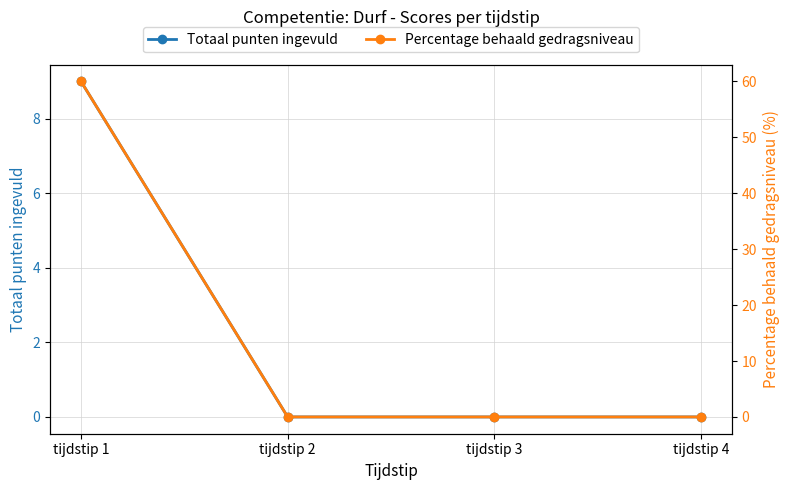

Where is Percentage behaald gedragsniveau nearest to the value 30?

tijdstip 1